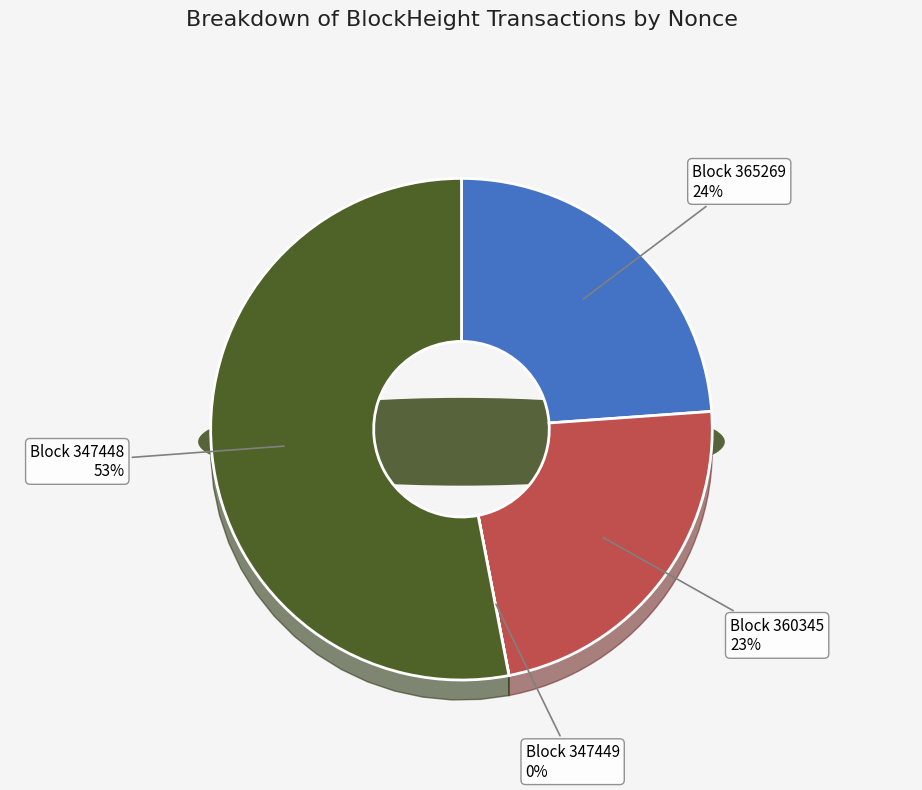

To the nearest percent, what portion does 365269 represent?

24%